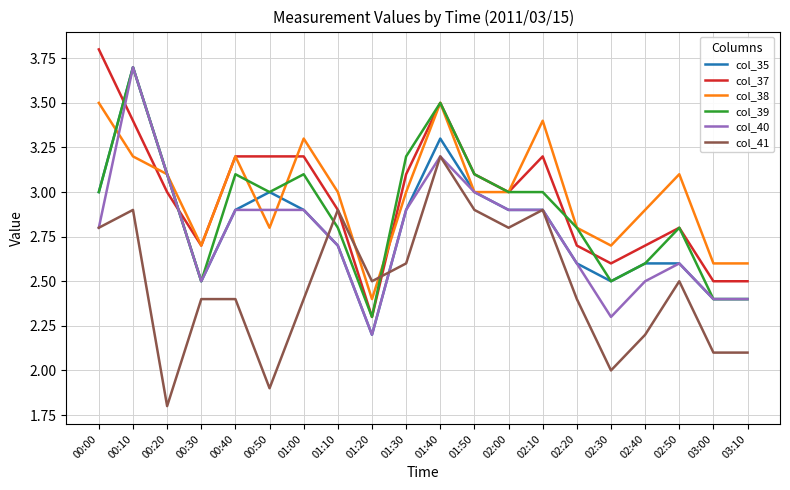

At which category is the sum across all series the highest?

00:10